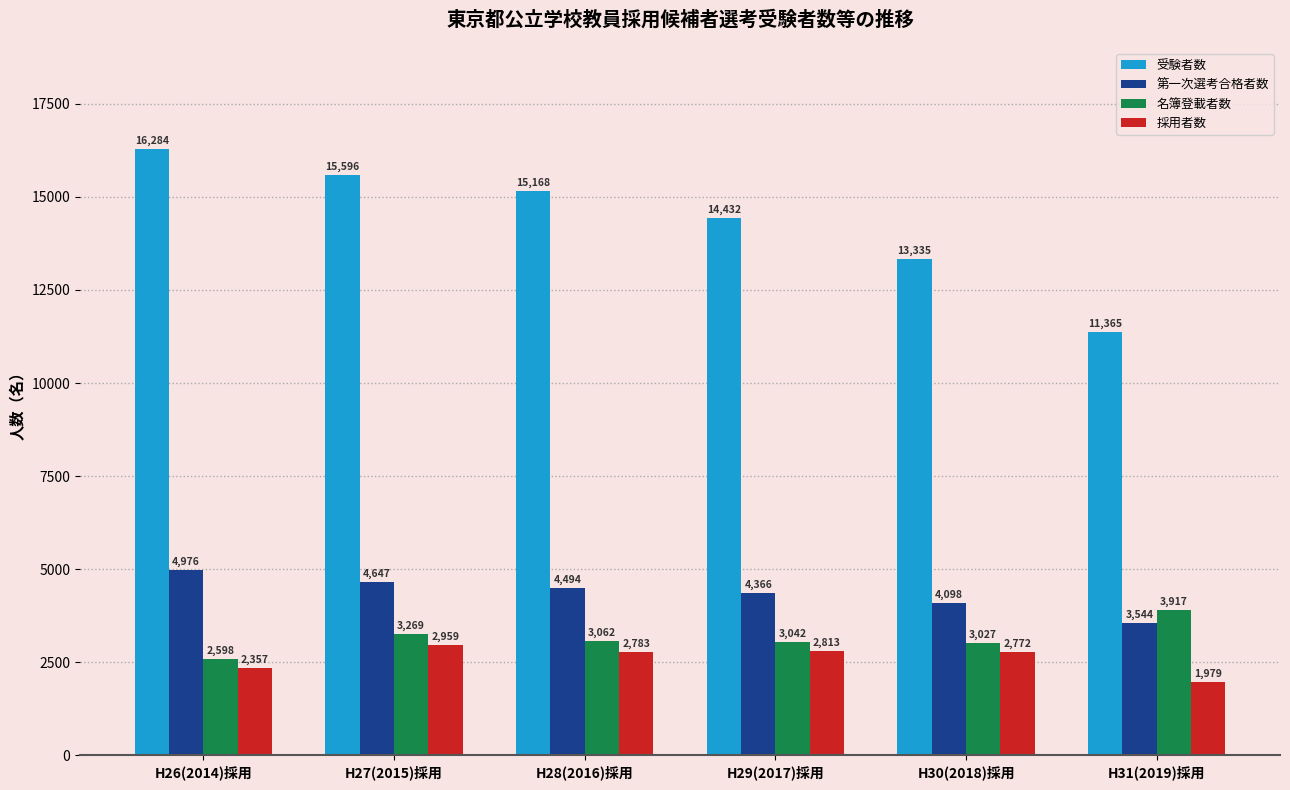

At how many categories does at least one series exceed 13306?

5